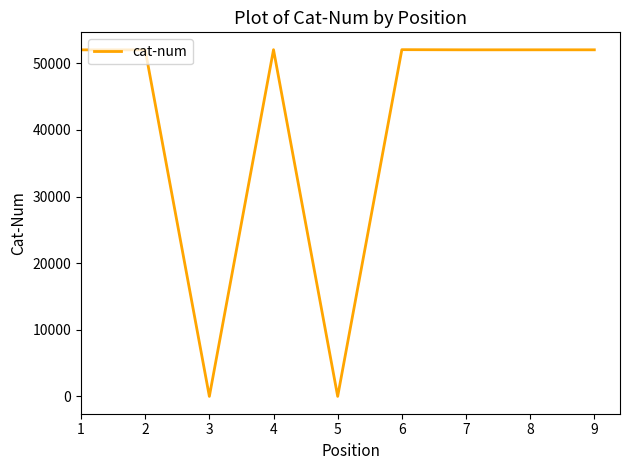

What is the greatest value displayed?

52051